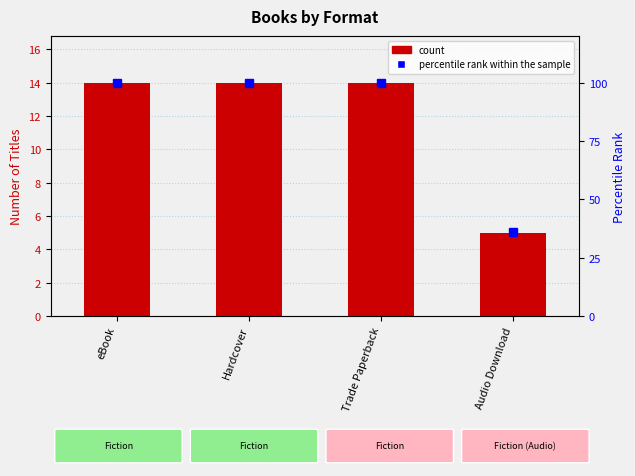

The count series shows 14 at Hardcover. True or false?

True